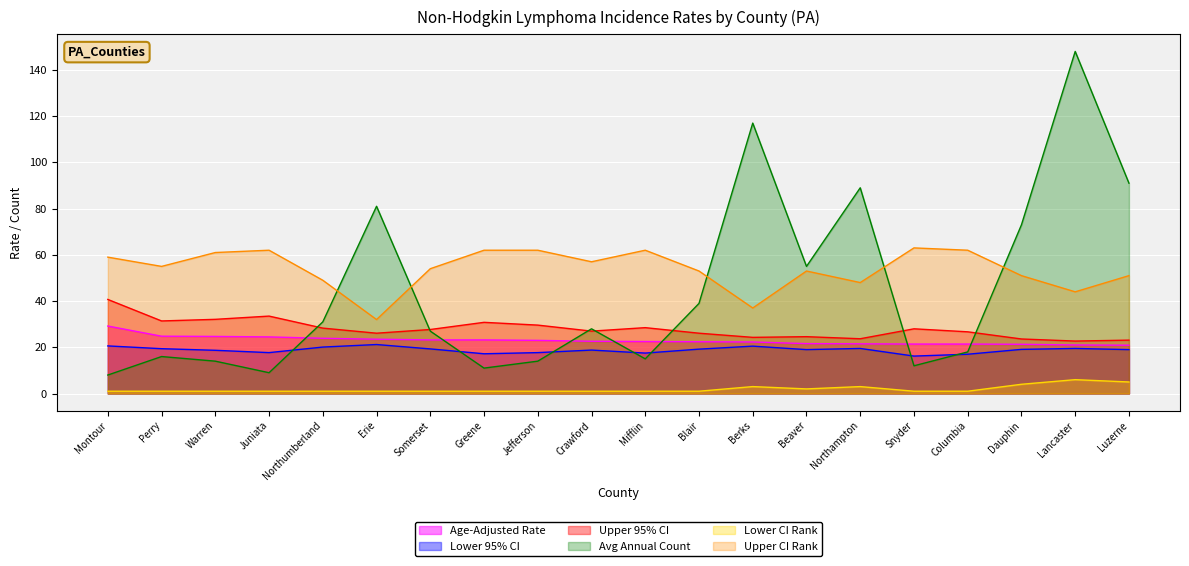

Reading left to right, transcribe all the data shown in this chart.

Age-Adjusted Rate: Montour=29.2	Perry=24.8	Warren=24.7	Juniata=24.5	Northumberland=23.9	Erie=23.5	Somerset=23.2	Greene=23.2	Jefferson=23.0	Crawford=22.6	Mifflin=22.5	Blair=22.4	Berks=22.3	Beaver=21.6	Northampton=21.5	Snyder=21.4	Columbia=21.4	Dauphin=21.3	Lancaster=21.0	Luzerne=20.9
Lower 95% CI: Montour=20.6	Perry=19.4	Warren=18.7	Juniata=17.7	Northumberland=20.1	Erie=21.2	Somerset=19.3	Greene=17.2	Jefferson=17.7	Crawford=18.8	Mifflin=17.5	Blair=19.2	Berks=20.5	Beaver=19.0	Northampton=19.5	Snyder=16.2	Columbia=17.0	Dauphin=19.1	Lancaster=19.5	Luzerne=19.0
Upper 95% CI: Montour=40.7	Perry=31.4	Warren=32.1	Juniata=33.5	Northumberland=28.3	Erie=26.1	Somerset=27.7	Greene=30.8	Jefferson=29.6	Crawford=27.0	Mifflin=28.5	Blair=26.1	Berks=24.3	Beaver=24.6	Northampton=23.7	Snyder=28.0	Columbia=26.7	Dauphin=23.6	Lancaster=22.7	Luzerne=23.1
Avg Annual Count: Montour=8.0	Perry=16.0	Warren=14.0	Juniata=9.0	Northumberland=31.0	Erie=81.0	Somerset=27.0	Greene=11.0	Jefferson=14.0	Crawford=28.0	Mifflin=15.0	Blair=39.0	Berks=117.0	Beaver=55.0	Northampton=89.0	Snyder=12.0	Columbia=18.0	Dauphin=73.0	Lancaster=148.0	Luzerne=91.0
Lower CI Rank: Montour=1.0	Perry=1.0	Warren=1.0	Juniata=1.0	Northumberland=1.0	Erie=1.0	Somerset=1.0	Greene=1.0	Jefferson=1.0	Crawford=1.0	Mifflin=1.0	Blair=1.0	Berks=3.0	Beaver=2.0	Northampton=3.0	Snyder=1.0	Columbia=1.0	Dauphin=4.0	Lancaster=6.0	Luzerne=5.0
Upper CI Rank: Montour=59.0	Perry=55.0	Warren=61.0	Juniata=62.0	Northumberland=49.0	Erie=32.0	Somerset=54.0	Greene=62.0	Jefferson=62.0	Crawford=57.0	Mifflin=62.0	Blair=53.0	Berks=37.0	Beaver=53.0	Northampton=48.0	Snyder=63.0	Columbia=62.0	Dauphin=51.0	Lancaster=44.0	Luzerne=51.0